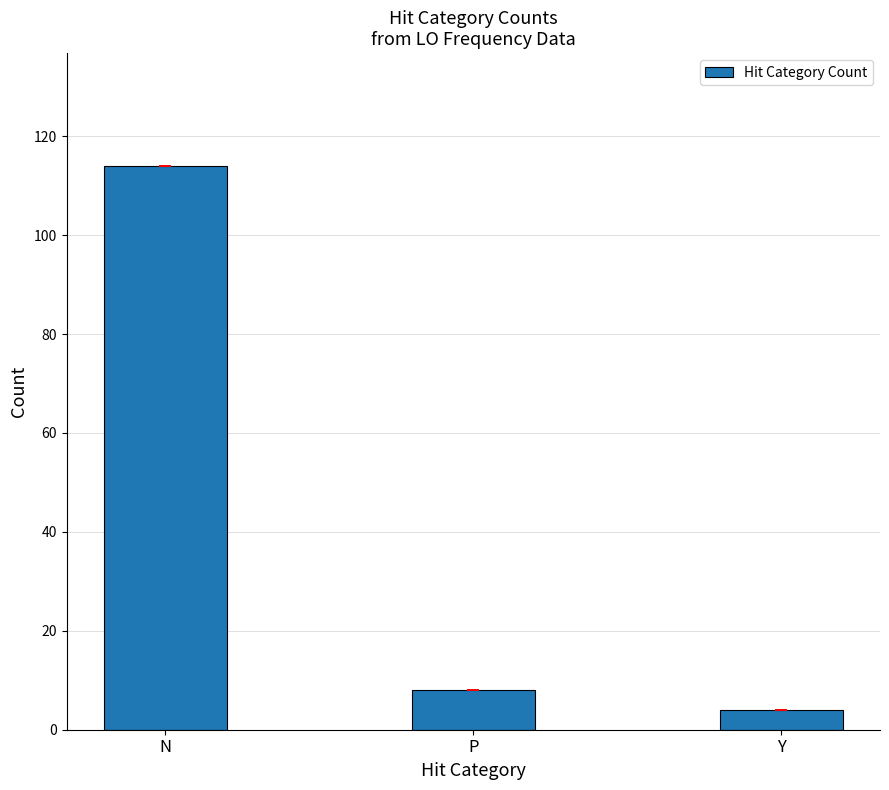

How many categories are shown in the chart?

3